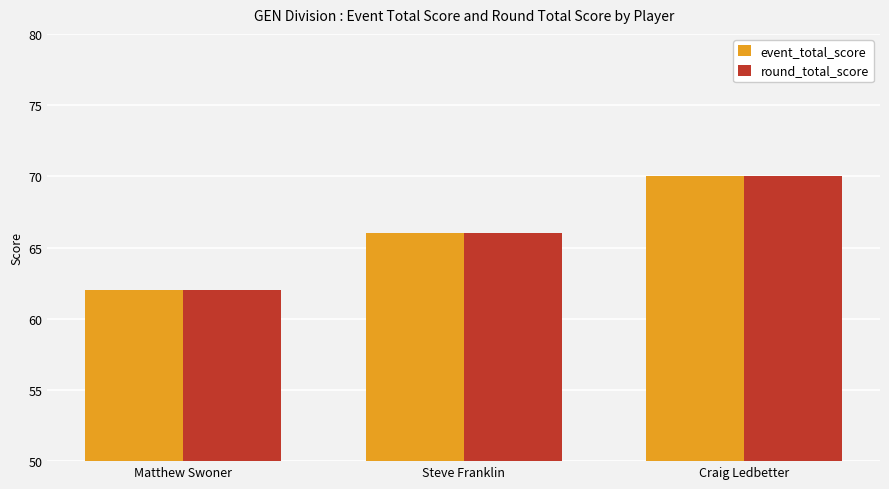

At which label does event_total_score reach its minimum?

Matthew Swoner